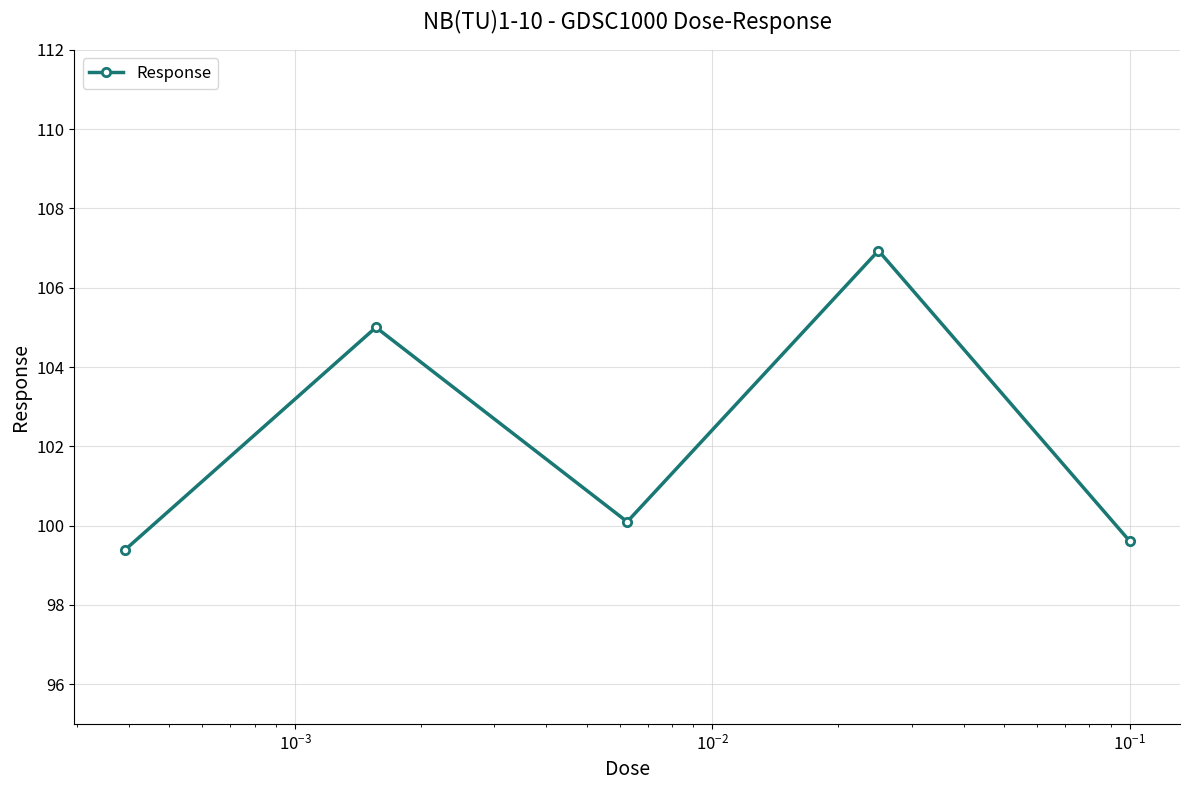

What is the difference between the maximum and minimum values?

7.6